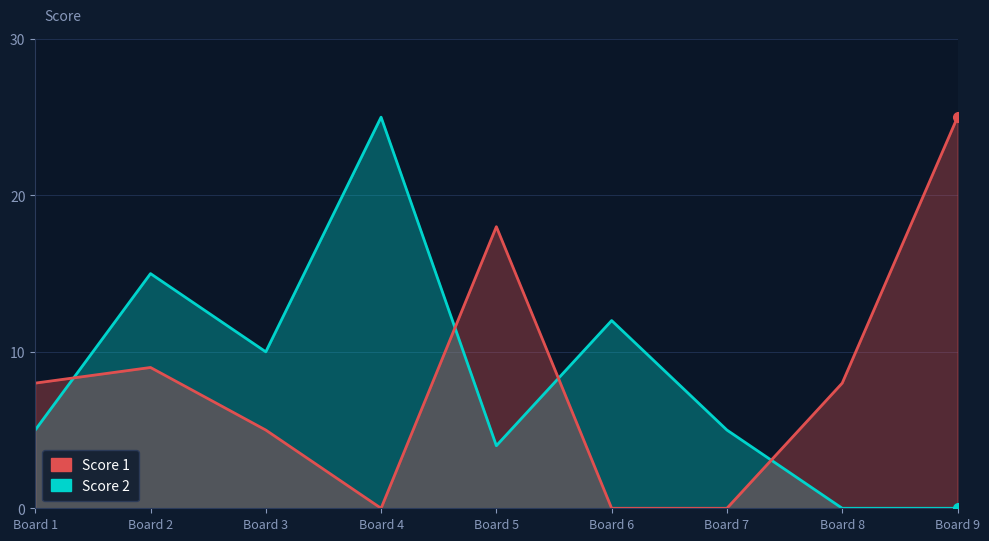

Which label corresponds to the largest value in the chart?

Board 4